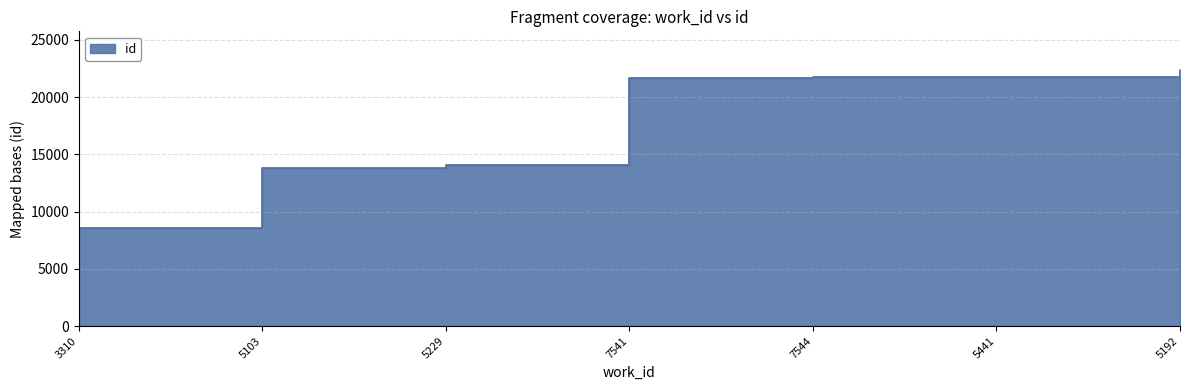

Between 7544 and 5441, which is larger?

5441